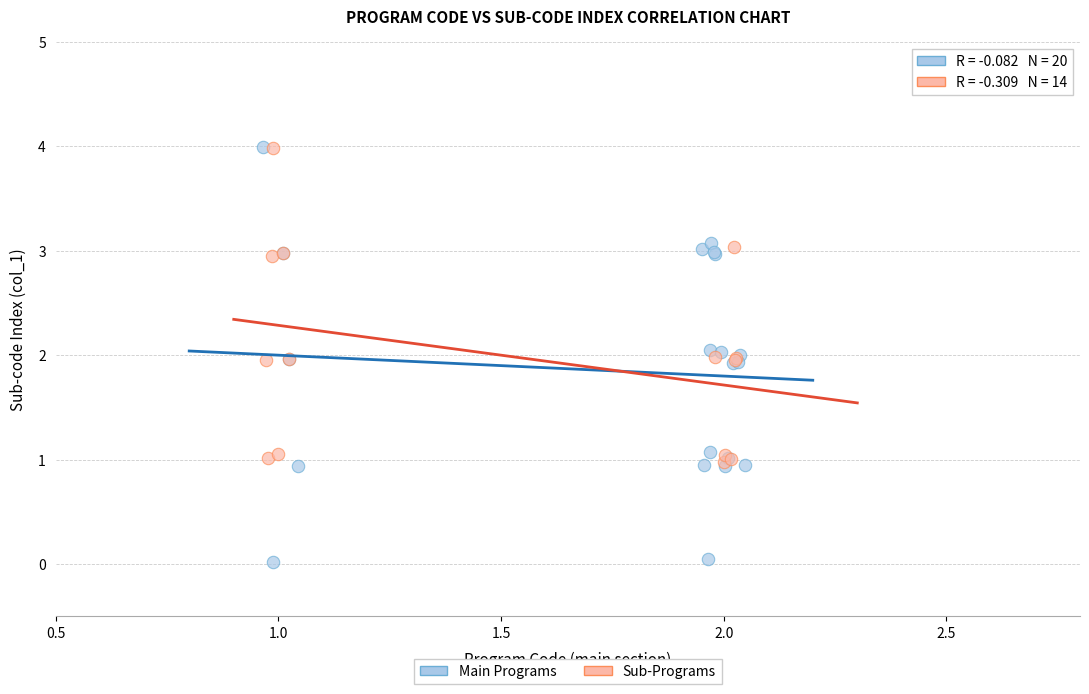

Which series has the widest spread of Y values?

Main Programs